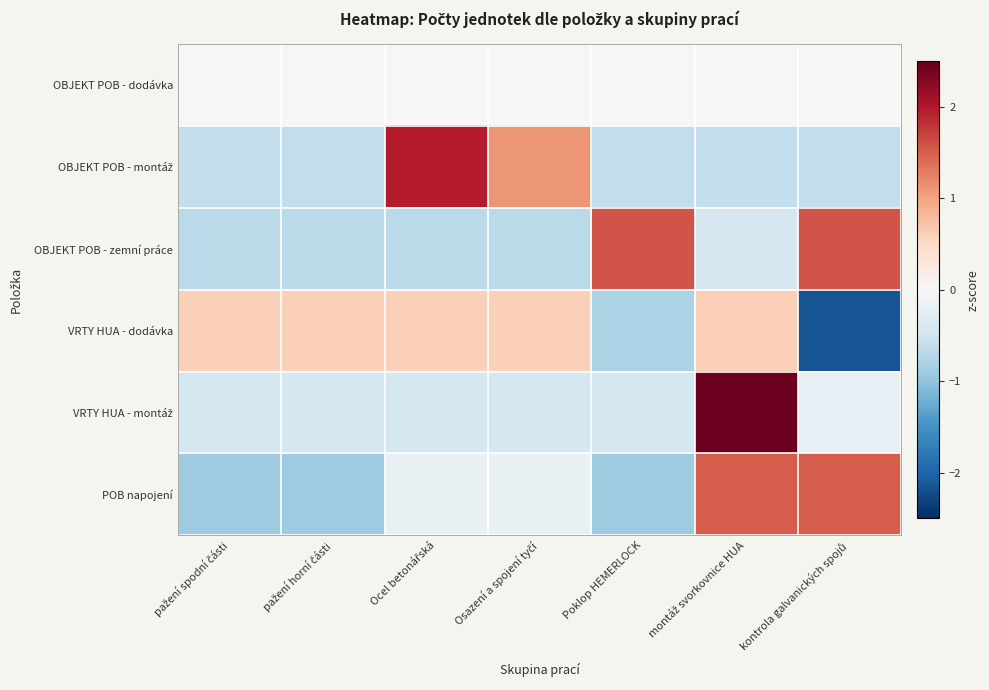

What is the total value across all series at Poklop HEMERLOCK?

-1.2